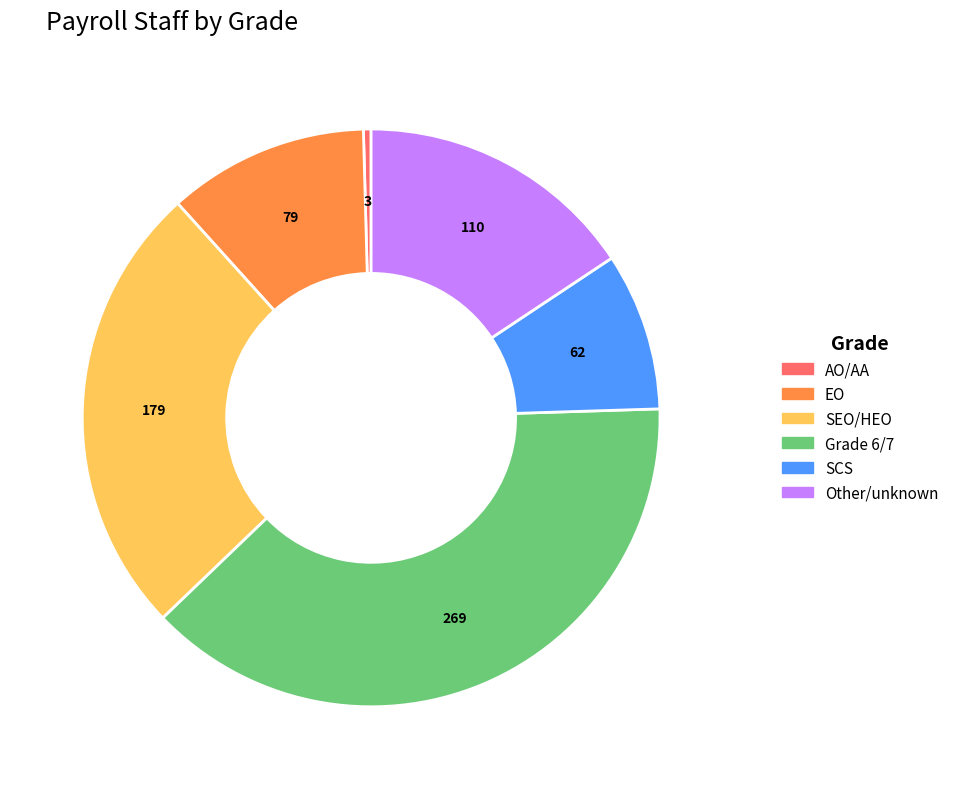

Between Other/unknown and SEO/HEO, which is larger?

SEO/HEO